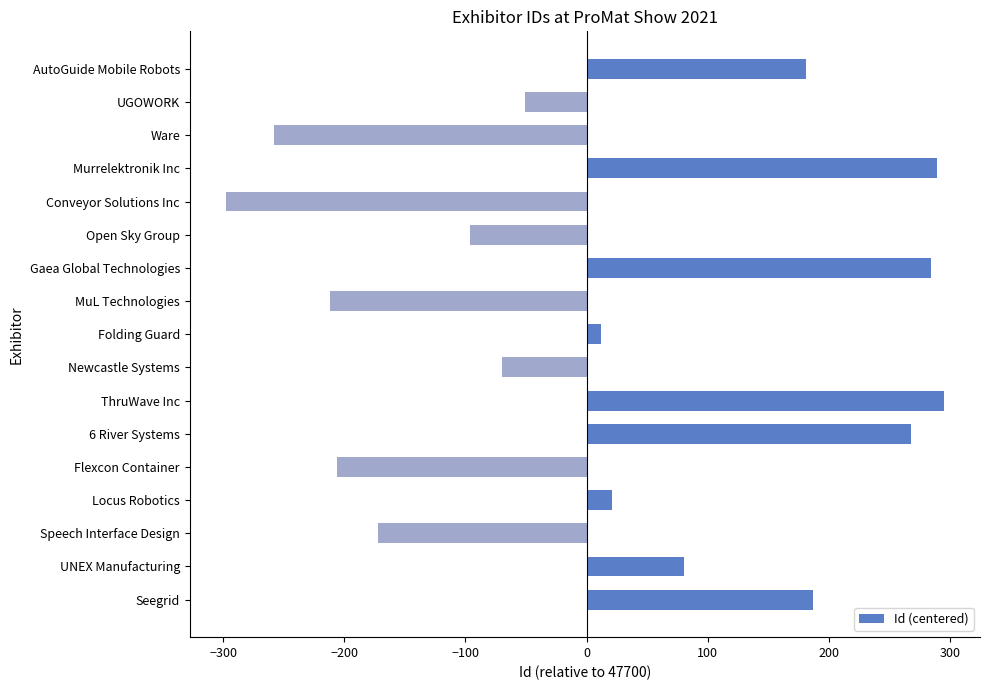

The chart shows a value of 187 at Seegrid. True or false?

True